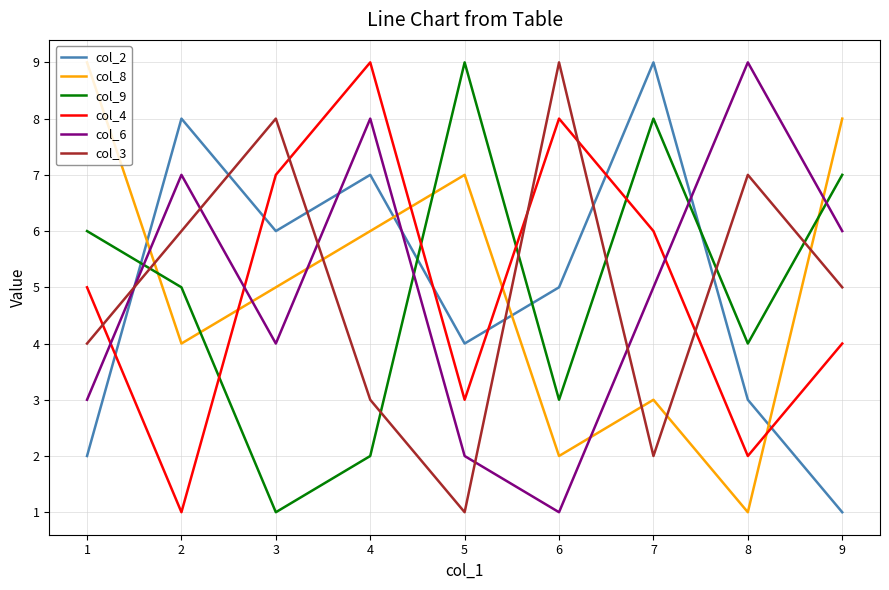

Reading right to left, what are all the values shown in this chart?

col_2: 1	3	9	5	4	7	6	8	2
col_8: 8	1	3	2	7	6	5	4	9
col_9: 7	4	8	3	9	2	1	5	6
col_4: 4	2	6	8	3	9	7	1	5
col_6: 6	9	5	1	2	8	4	7	3
col_3: 5	7	2	9	1	3	8	6	4